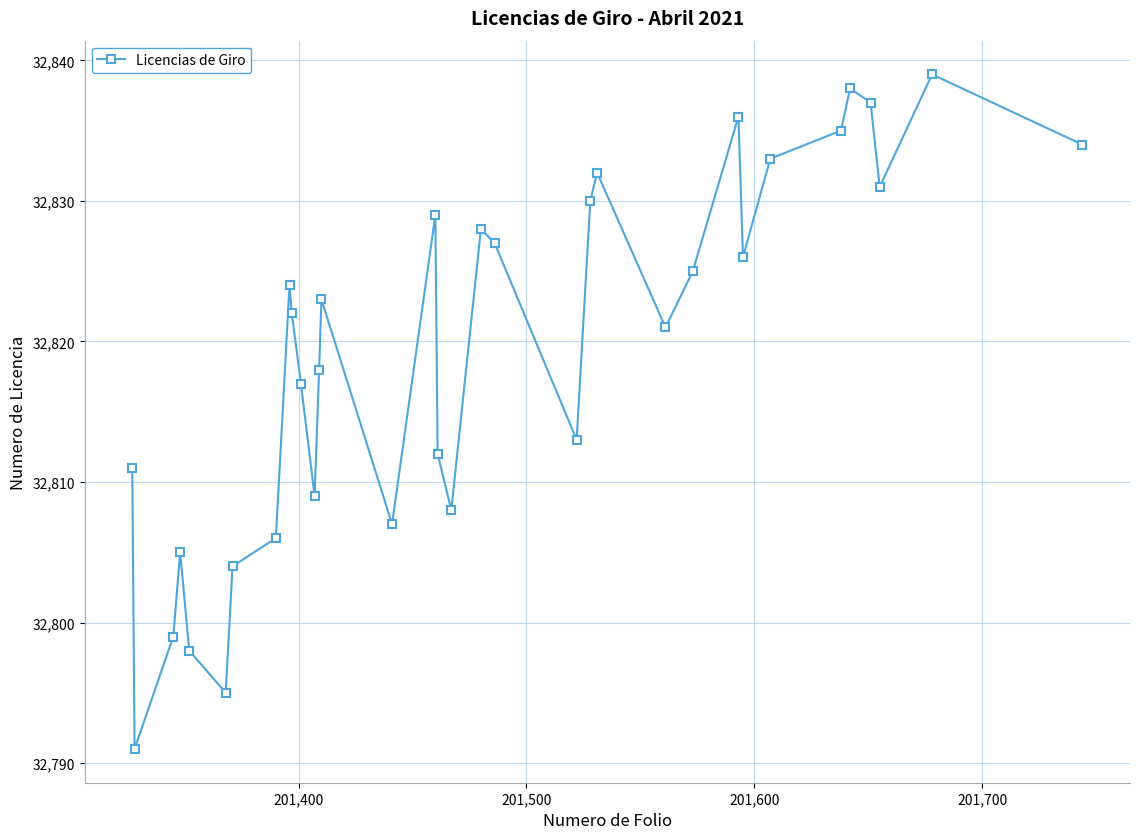

What is the average value?

32820